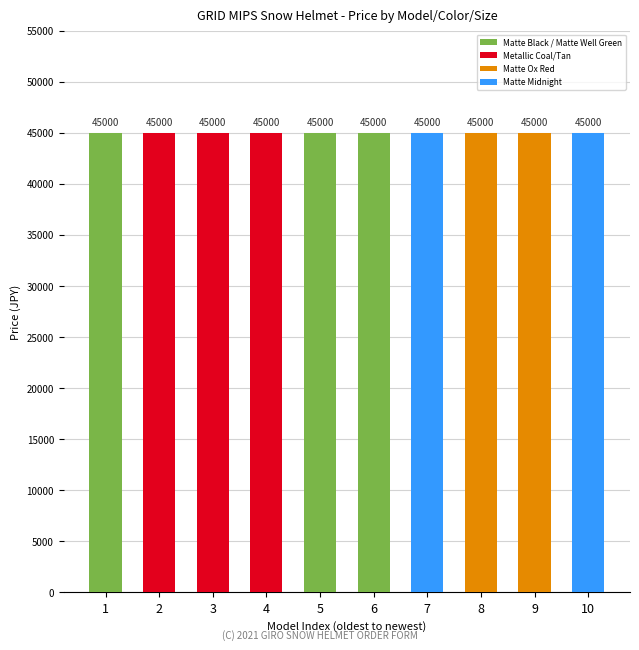

Which label corresponds to the smallest value in the chart?

Matte Black S